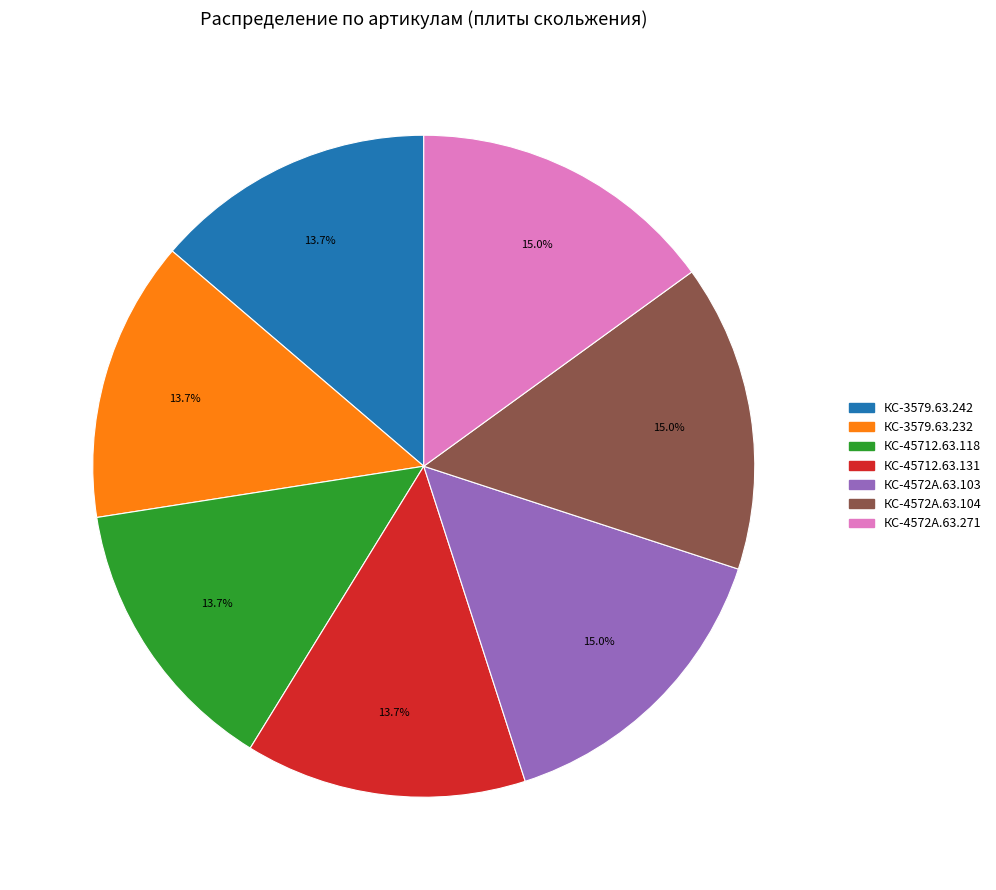

Does КС-4572А.63.104 represent more than half of the total?

No